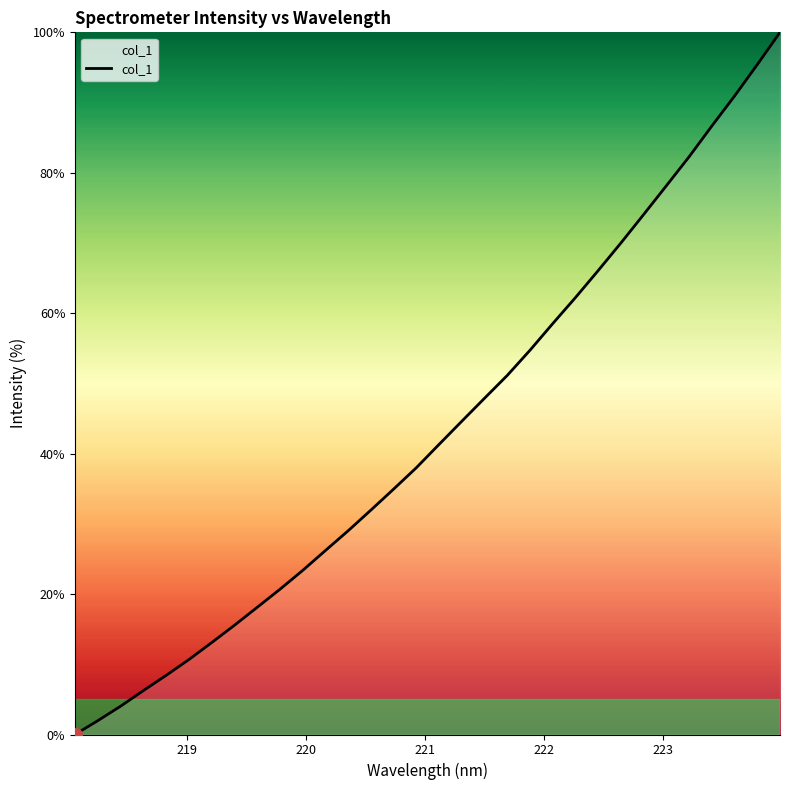

How many values are above zero?

31